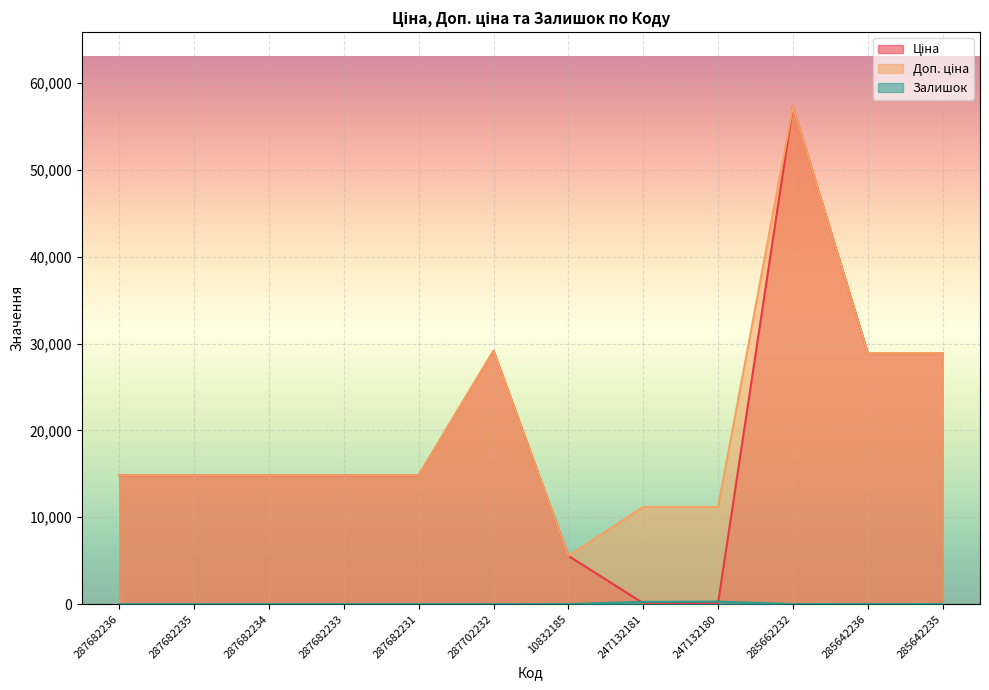

At which label does Доп. ціна reach its minimum?

10832185